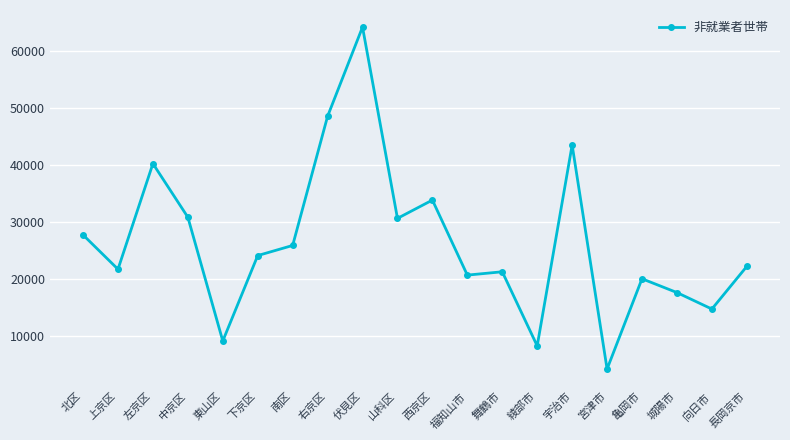

How many data points does each series have?

20